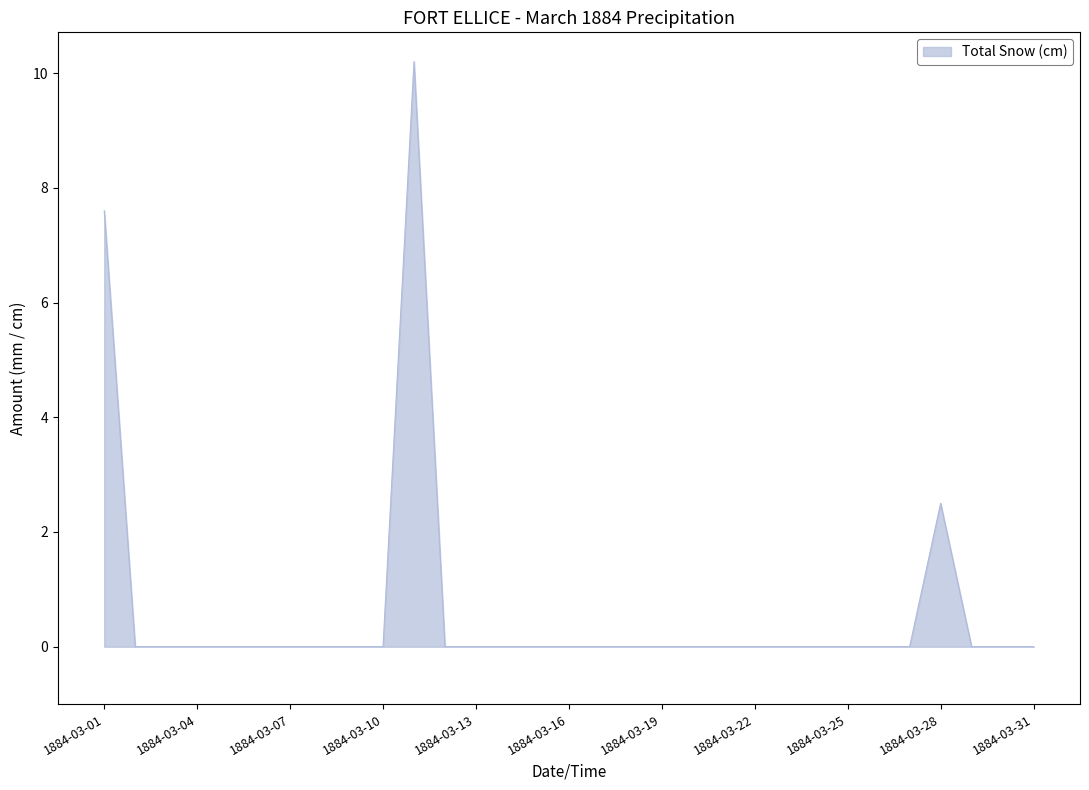

What is the greatest value displayed?

10.2